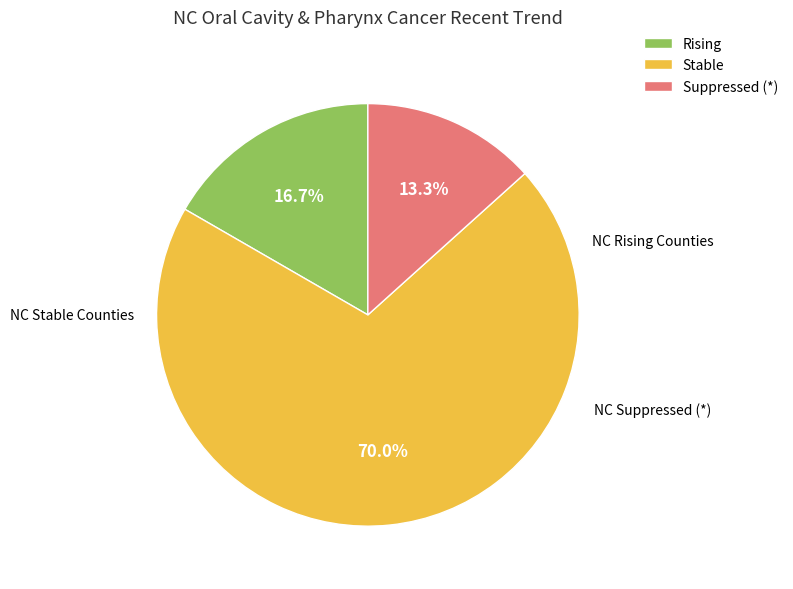

How much of the chart is everything except Stable?

30.0%